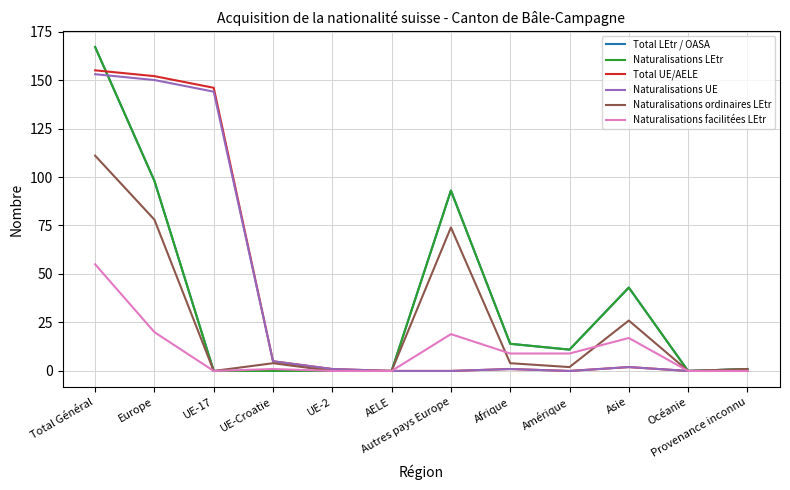

What is the average value of the Naturalisations facilitées LEtr series?

11